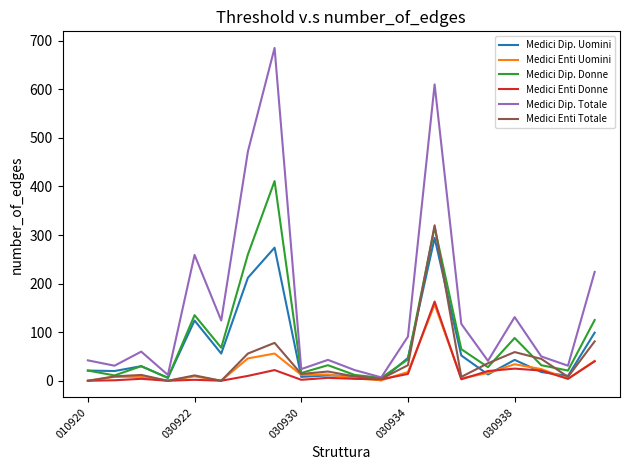

Which series has the largest total across all categories?

Medici Dip. Totale